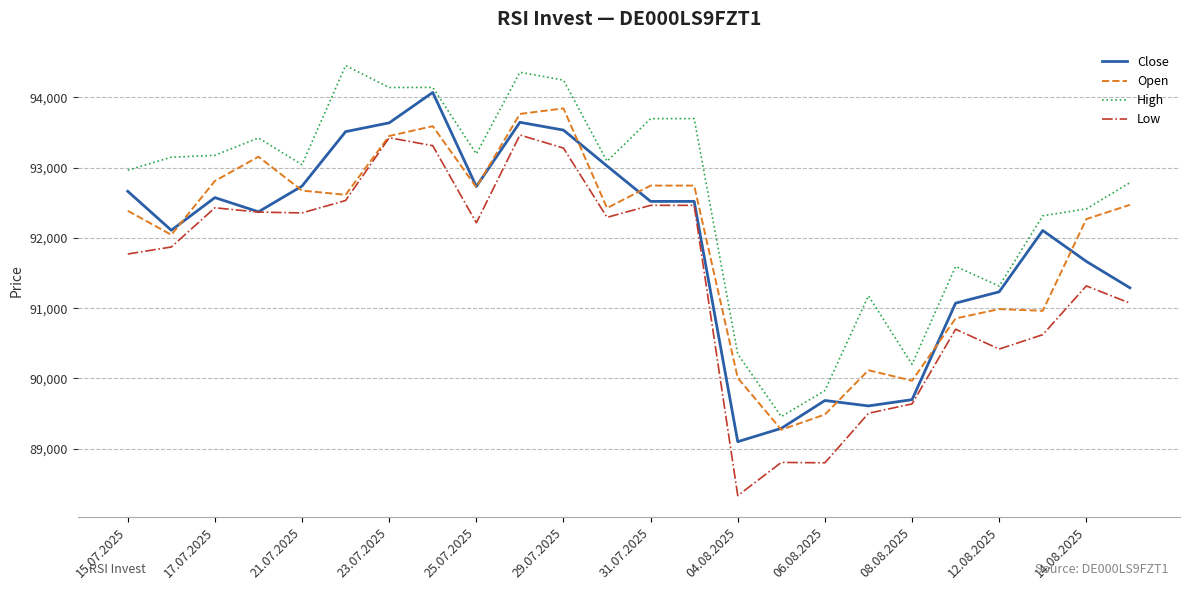

True or false: High and Open cross at least once.

False